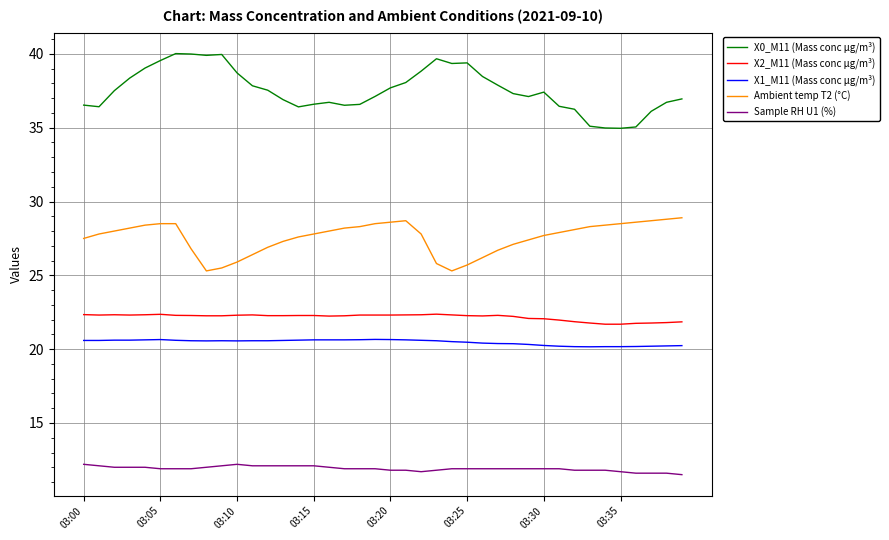

True or false: X1_M11 (Mass conc μg/m³) and Sample RH U1 (%) cross at least once.

False